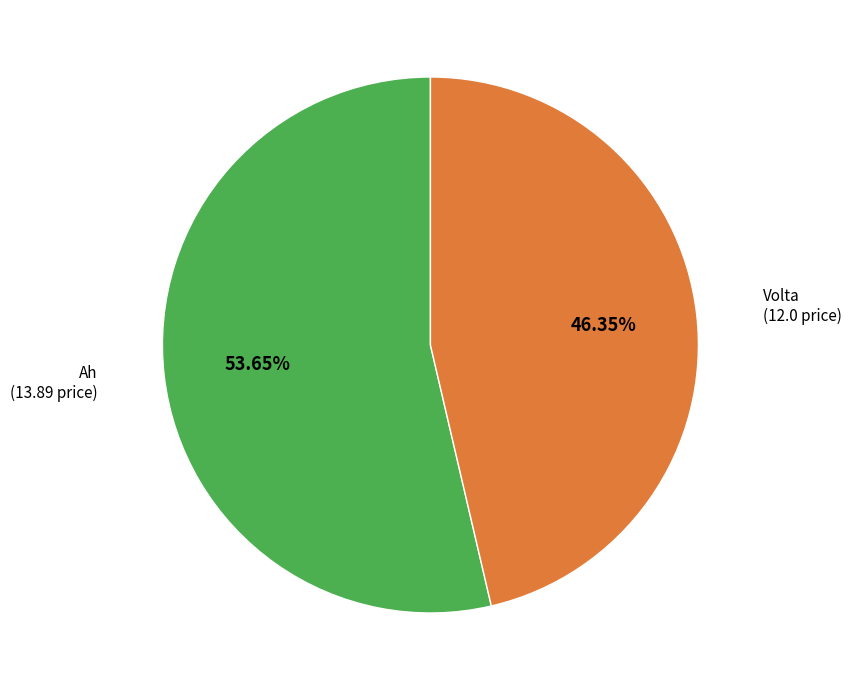

Does Volta represent more than half of the total?

No